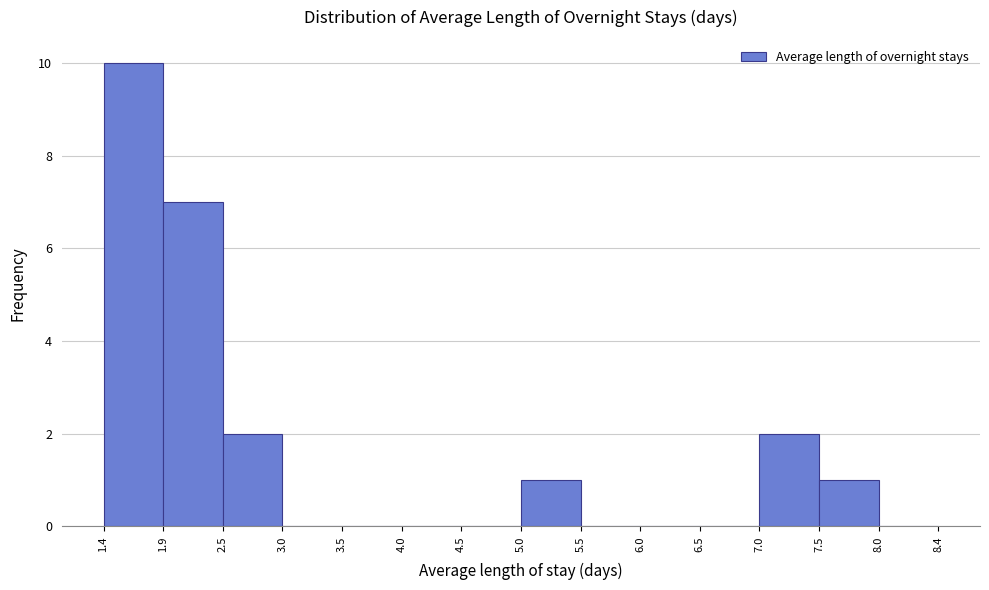

Reading left to right, transcribe this chart: for each bar, give the range it covers on the x-axis and its height. The values are not printed on the chart, so give them approximately, as read against the axis.

1.4 to 1.9: 10
1.9 to 2.5: 7
2.5 to 3.0: 2
3.0 to 3.5: 0
3.5 to 4.0: 0
4.0 to 4.5: 0
4.5 to 5.0: 0
5.0 to 5.5: 1
5.5 to 6.0: 0
6.0 to 6.5: 0
6.5 to 7.0: 0
7.0 to 7.5: 2
7.5 to 8.0: 1
8.0 to 8.4: 0